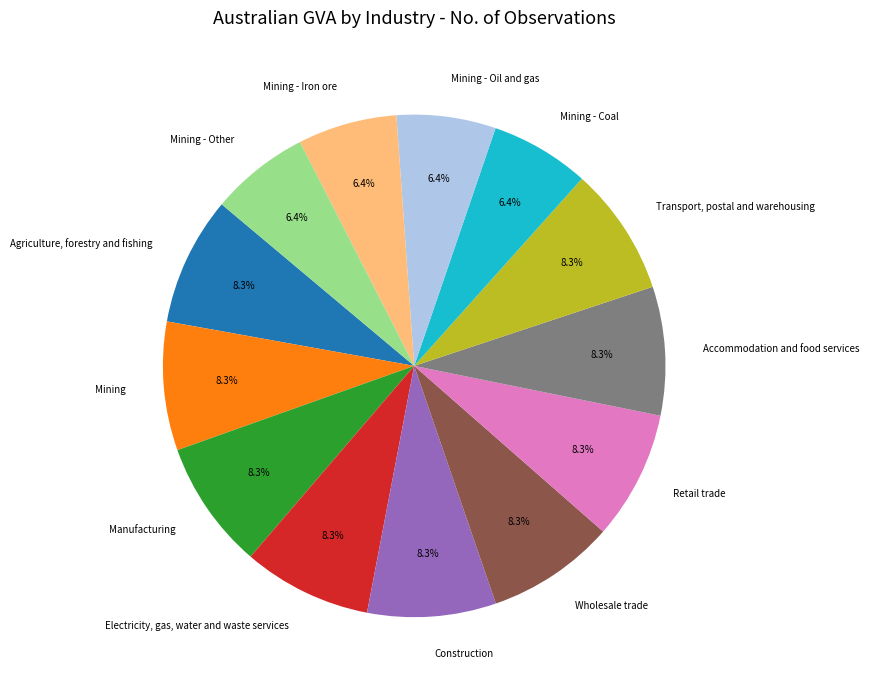

To the nearest percent, what portion does Mining - Oil and gas represent?

6%